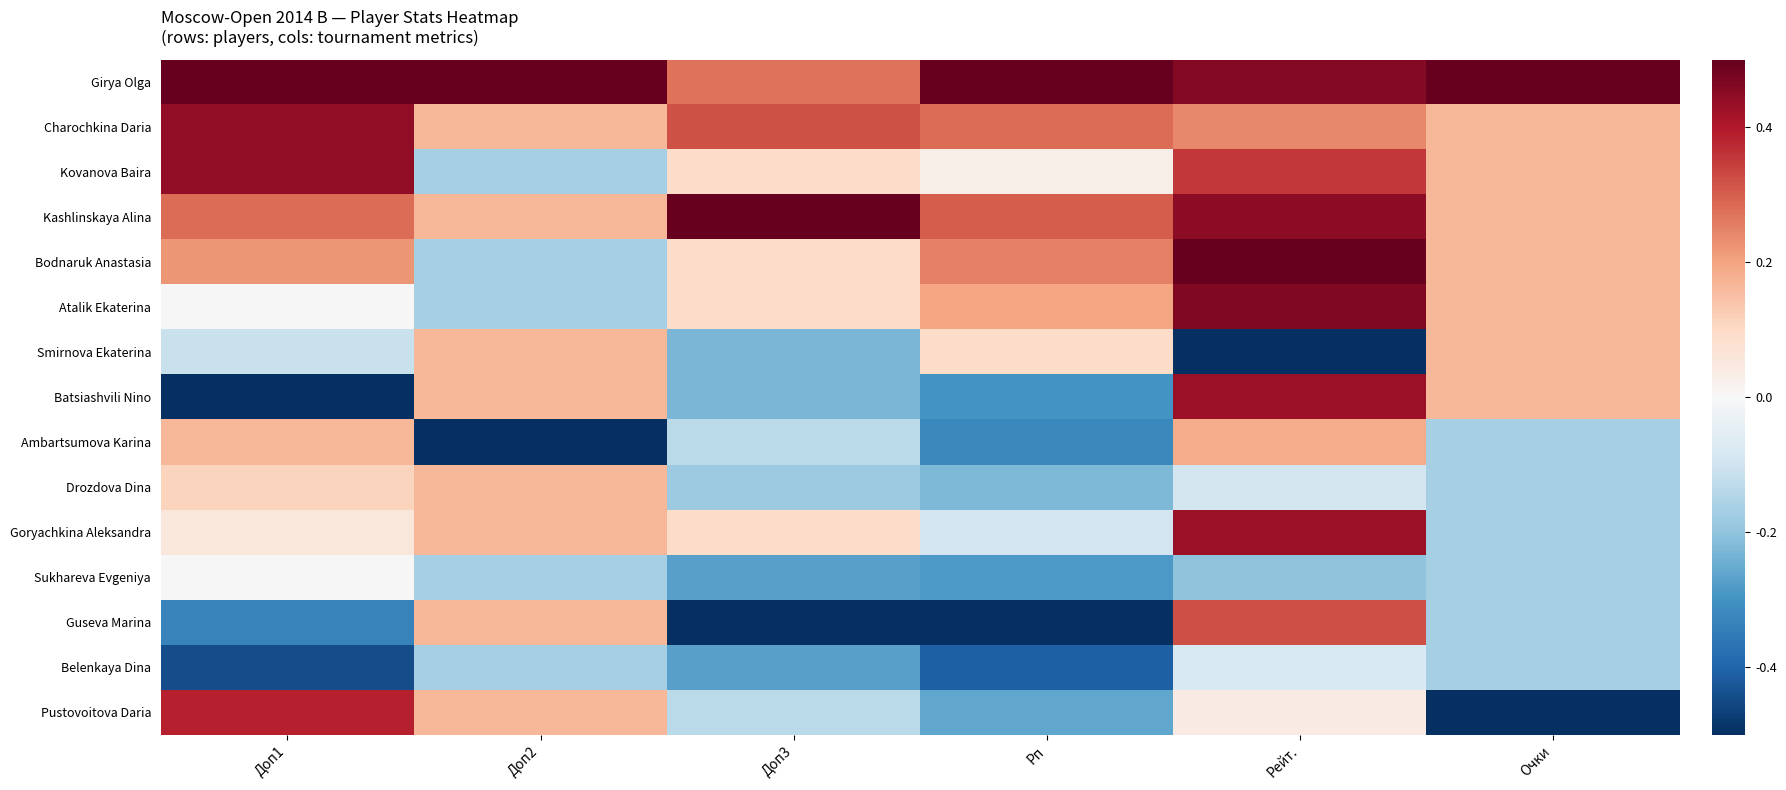

What is the total value across all series at Рп?

-0.7